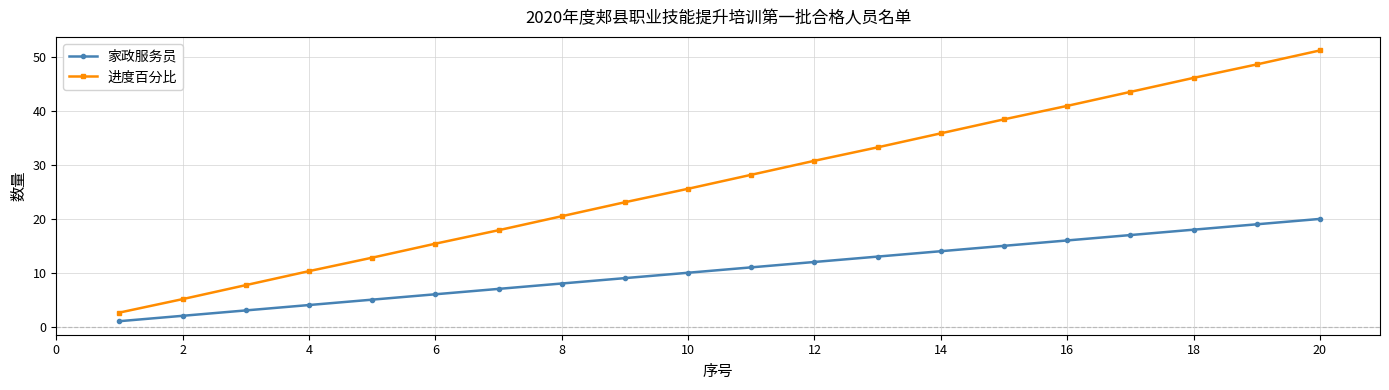

Which series has the largest range (max minus min)?

进度百分比